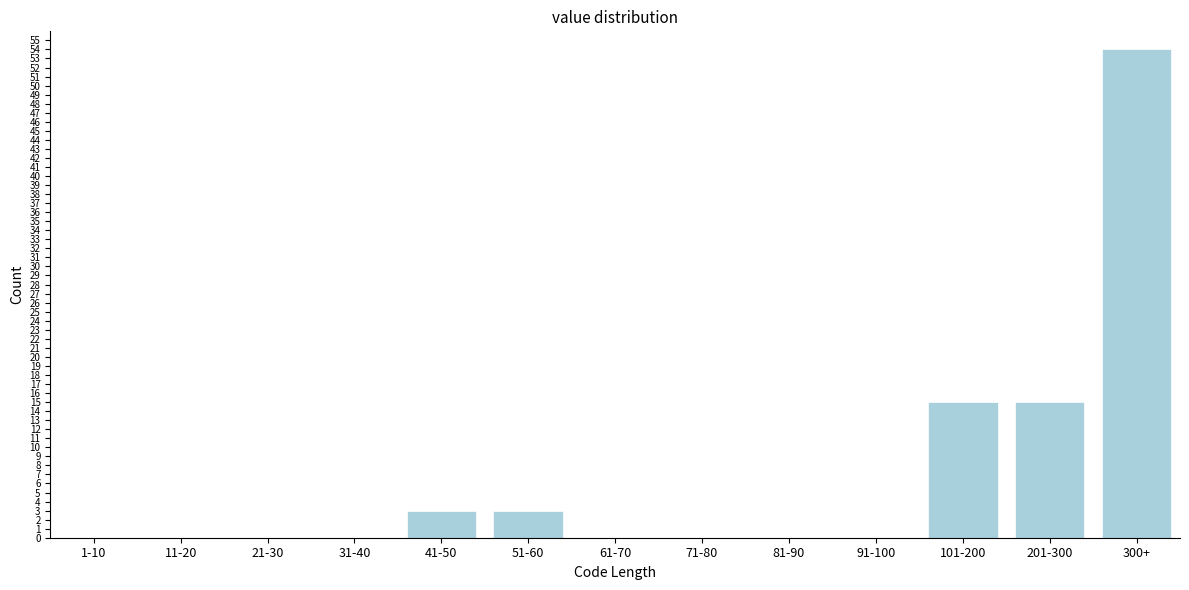

Reading right to left, list all the values displayed in this chart.

300+=54	201-300=15	101-200=15	91-100=0	81-90=0	71-80=0	61-70=0	51-60=3	41-50=3	31-40=0	21-30=0	11-20=0	1-10=0